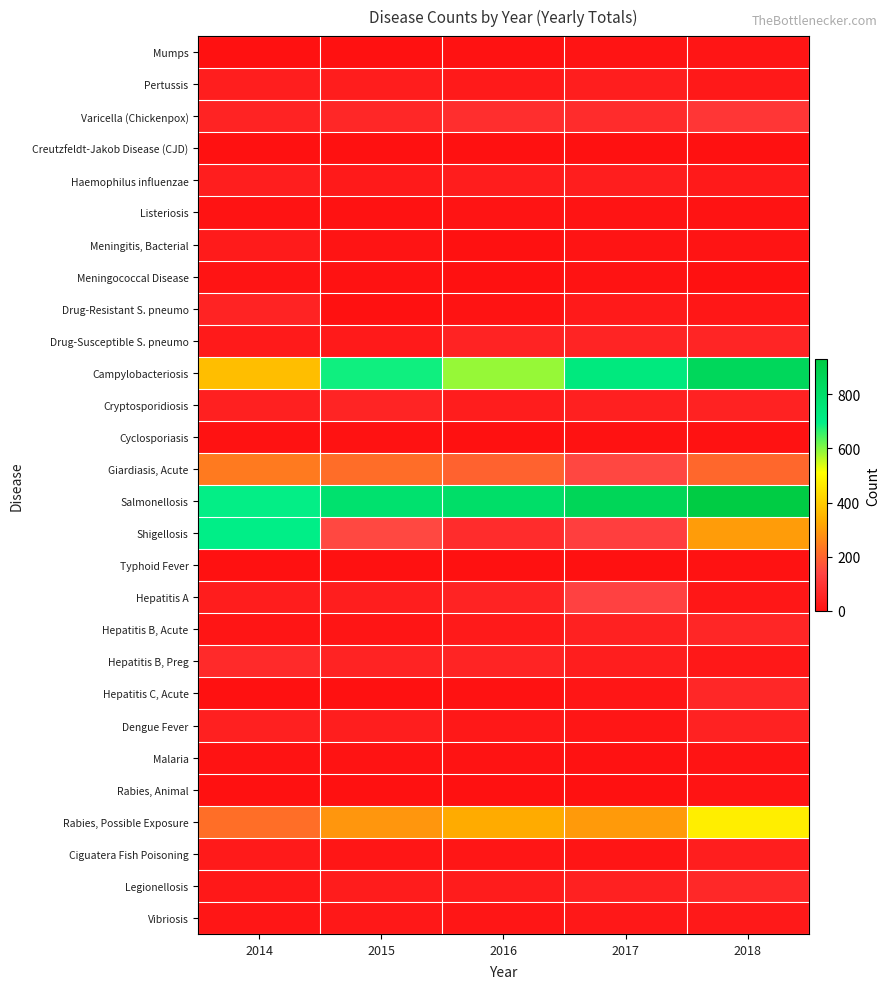

Reading left to right, list all the values displayed in this chart.

Mumps: 2014=0	2015=3	2016=5	2017=10	2018=14
Pertussis: 2014=38	2015=36	2016=27	2017=38	2018=25
Varicella (Chickenpox): 2014=52	2015=62	2016=80	2017=75	2018=102
Creutzfeldt-Jakob Disease (CJD): 2014=1	2015=0	2016=0	2017=1	2018=2
Haemophilus influenzae: 2014=38	2015=27	2016=36	2017=37	2018=28
Listeriosis: 2014=9	2015=6	2016=10	2017=10	2018=8
Meningitis, Bacterial: 2014=30	2015=10	2016=3	2017=12	2018=12
Meningococcal Disease: 2014=12	2015=6	2016=1	2017=8	2018=0
Drug-Resistant S. pneumo: 2014=52	2015=2	2016=8	2017=28	2018=19
Drug-Susceptible S. pneumo: 2014=28	2015=28	2016=52	2017=56	2018=58
Campylobacteriosis: 2014=372	2015=686	2016=588	2017=730	2018=847
Cryptosporidiosis: 2014=42	2015=55	2016=35	2017=44	2018=48
Cyclosporiasis: 2014=4	2015=4	2016=2	2017=6	2018=4
Giardiasis, Acute: 2014=238	2015=216	2016=196	2017=147	2018=205
Salmonellosis: 2014=695	2015=784	2016=803	2017=859	2018=930
Shigellosis: 2014=696	2015=148	2016=75	2017=126	2018=300
Typhoid Fever: 2014=1	2015=2	2016=2	2017=2	2018=4
Hepatitis A: 2014=35	2015=38	2016=52	2017=133	2018=19
Hepatitis B, Acute: 2014=14	2015=14	2016=27	2017=47	2018=61
Hepatitis B, Preg: 2014=72	2015=52	2016=54	2017=37	2018=22
Hepatitis C, Acute: 2014=0	2015=0	2016=5	2017=17	2018=63
Dengue Fever: 2014=42	2015=38	2016=21	2017=17	2018=48
Malaria: 2014=8	2015=9	2016=9	2017=7	2018=11
Rabies, Animal: 2014=0	2015=0	2016=1	2017=2	2018=11
Rabies, Possible Exposure: 2014=217	2015=290	2016=329	2017=297	2018=475
Ciguatera Fish Poisoning: 2014=27	2015=18	2016=18	2017=14	2018=38
Legionellosis: 2014=21	2015=34	2016=34	2017=46	2018=65
Vibriosis: 2014=18	2015=22	2016=15	2017=23	2018=24